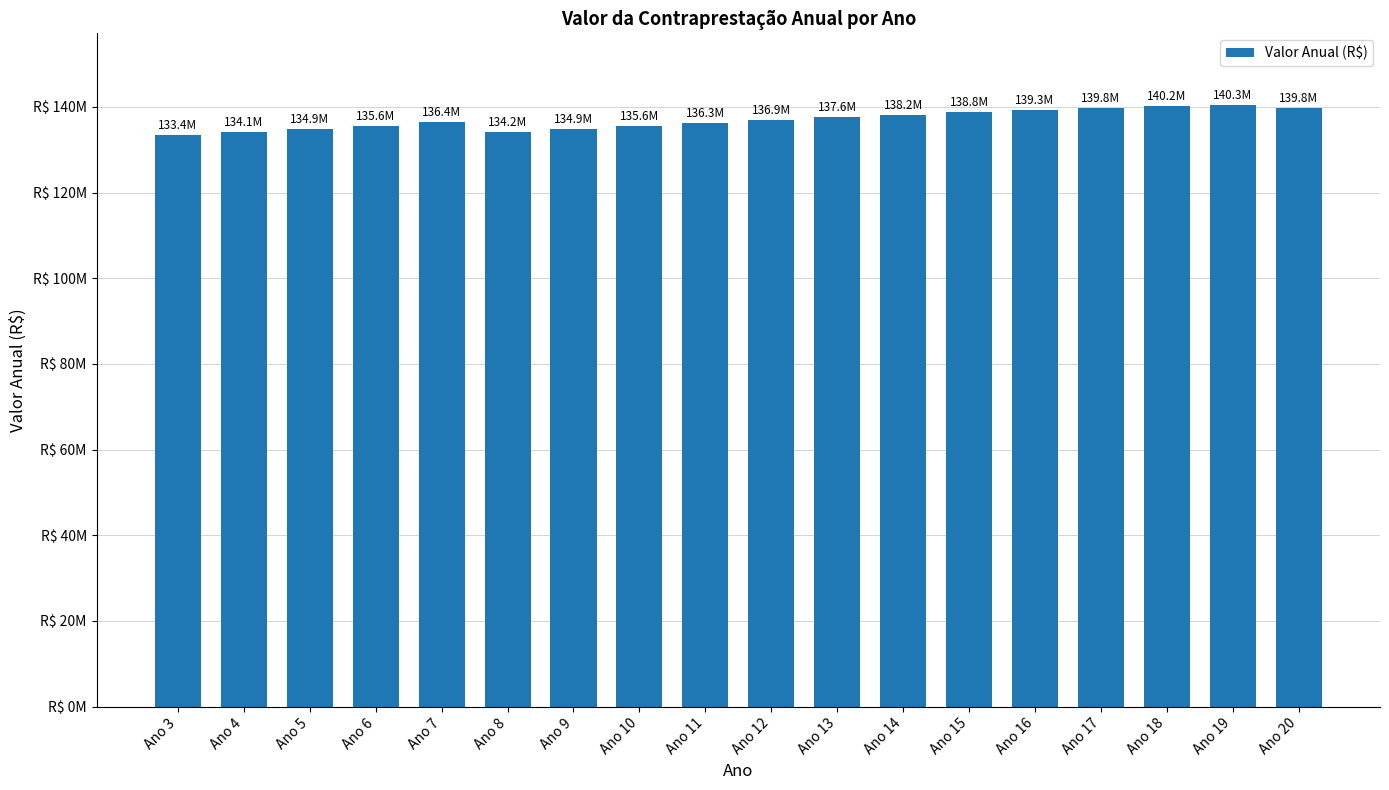

Does the chart contain any negative values?

No